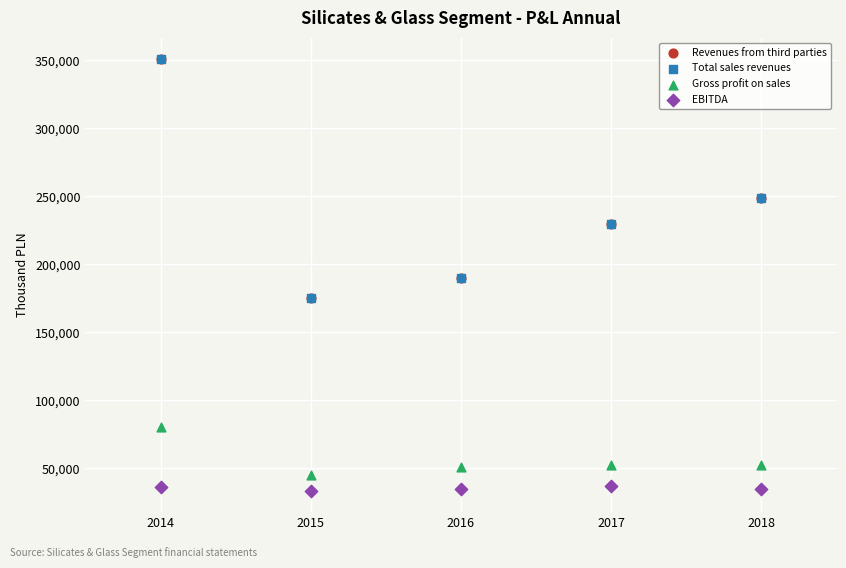

What are all the series names shown in the legend?

Revenues from third parties, Total sales revenues, Gross profit on sales, EBITDA